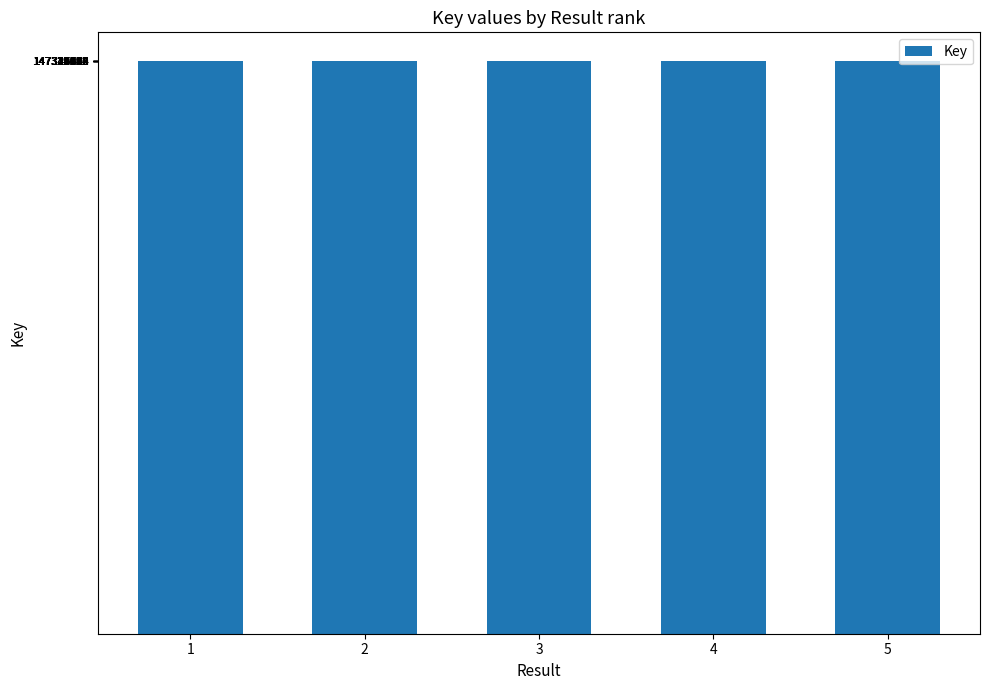

What is the maximum value shown in the chart?

147344884